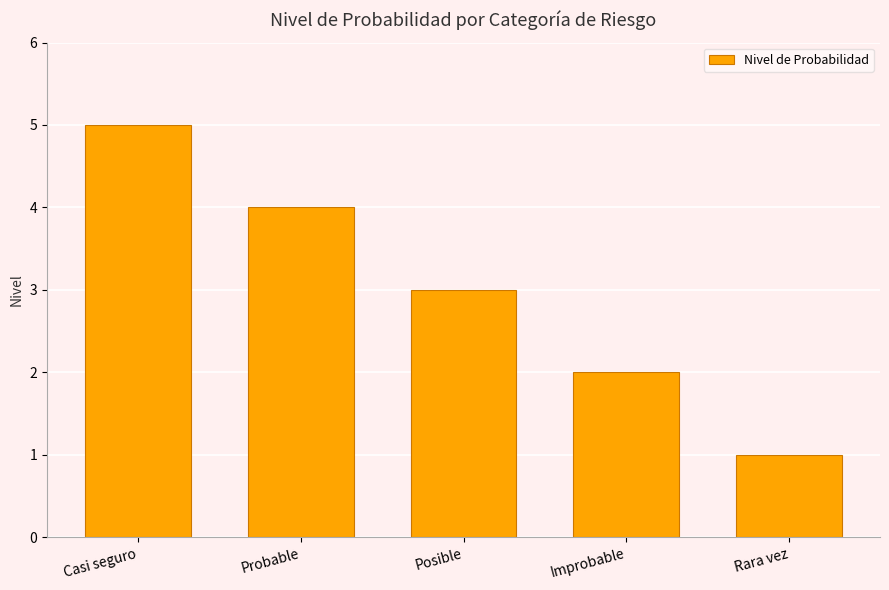

Are the bars grouped side by side (vs. stacked)?

No